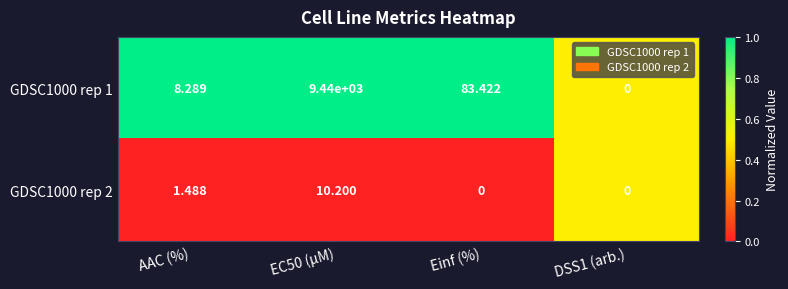

Rank the series by their average value, from highest to lowest.

GDSC1000 rep 1, GDSC1000 rep 2